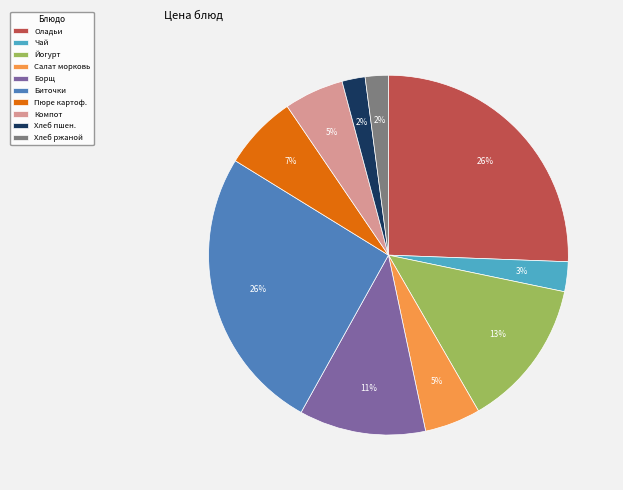

Is the sum of Чай and Биточки greater than half?

No